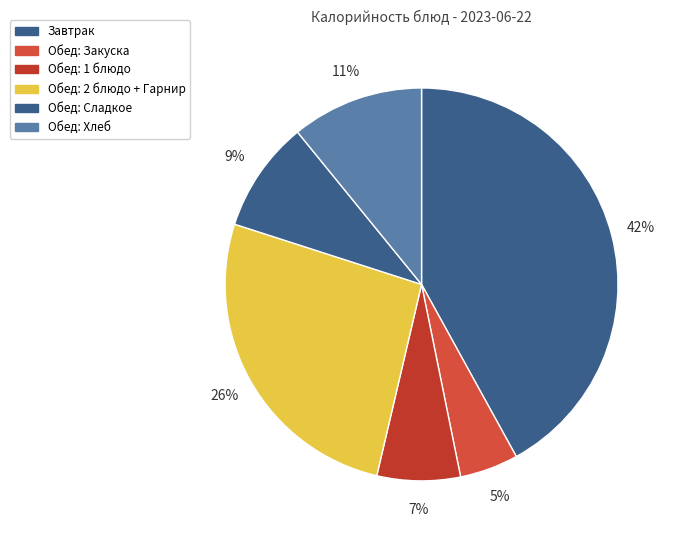

How many slices are in this pie chart?

6